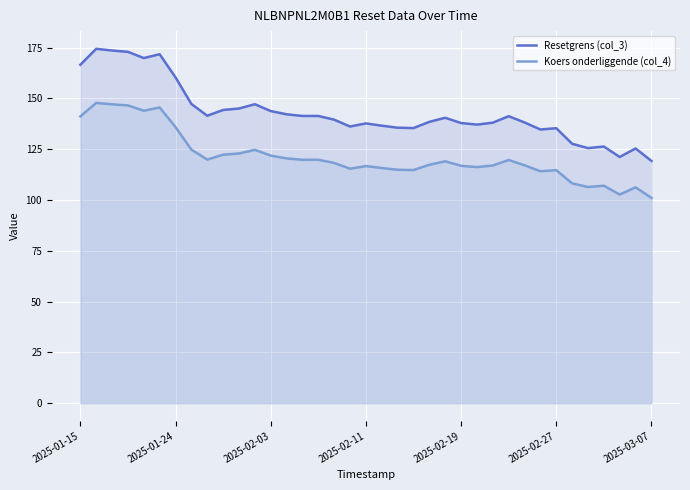

What is the difference between the highest and lowest values at 13?

21.7